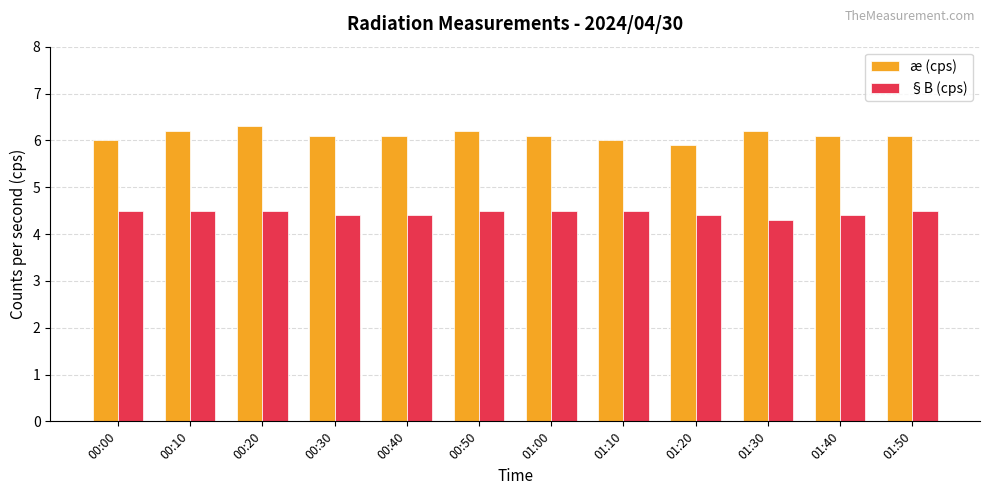

What value does the §B (cps) series have at 00:00?

4.5